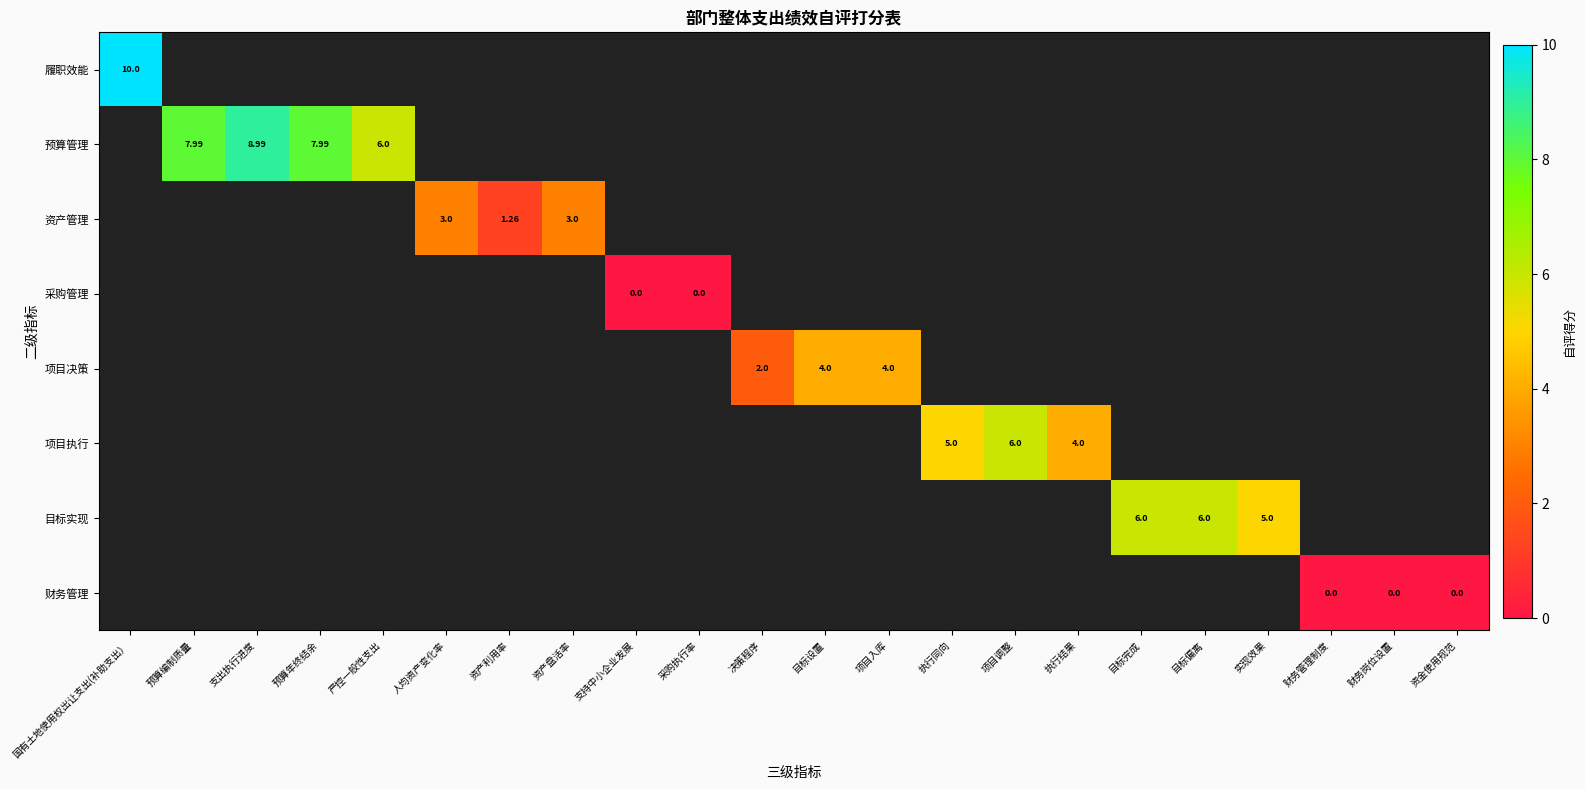

Which label corresponds to the smallest value in the chart?

支持中小企业发展